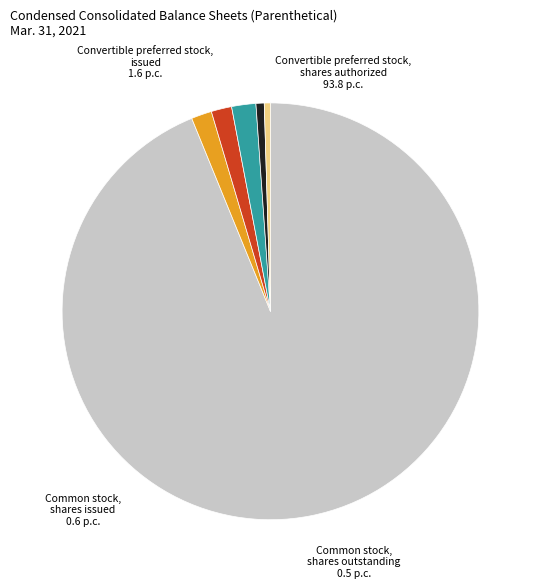

True or false: Common stock, shares authorized accounts for 2% of the total.

True